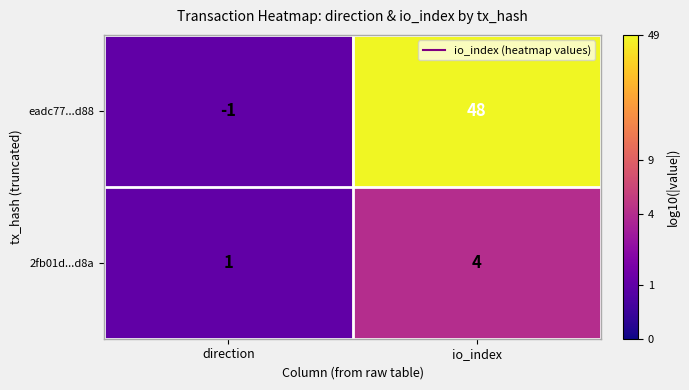

Reading left to right, extract all data points from this chart.

eadc77...d88: direction=-1	io_index=48
2fb01d...d8a: direction=1	io_index=4